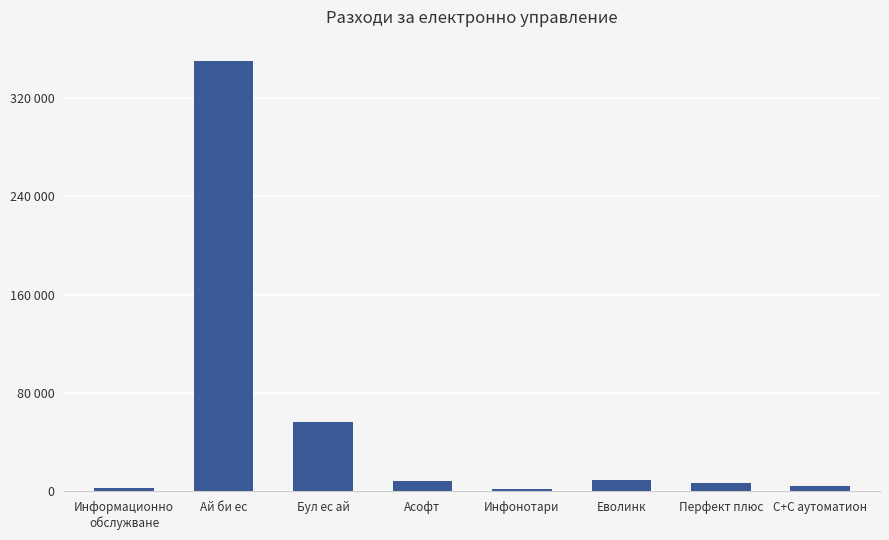

Are the bars horizontal?

No